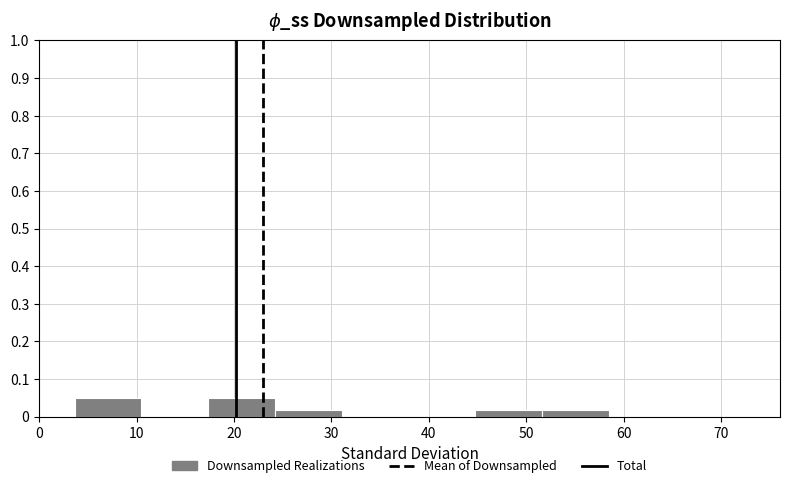

Reading left to right, list every bar in this chart as the range it spans on the x-axis followed by its height. Neither the bar edges nor the heights are printed on the chart, so give them approximately, as read against the axes.

4 to 11: 0.05
11 to 17: 0
17 to 24: 0.05
24 to 31: 0.02
31 to 38: 0
38 to 45: 0
45 to 52: 0.02
52 to 59: 0.02